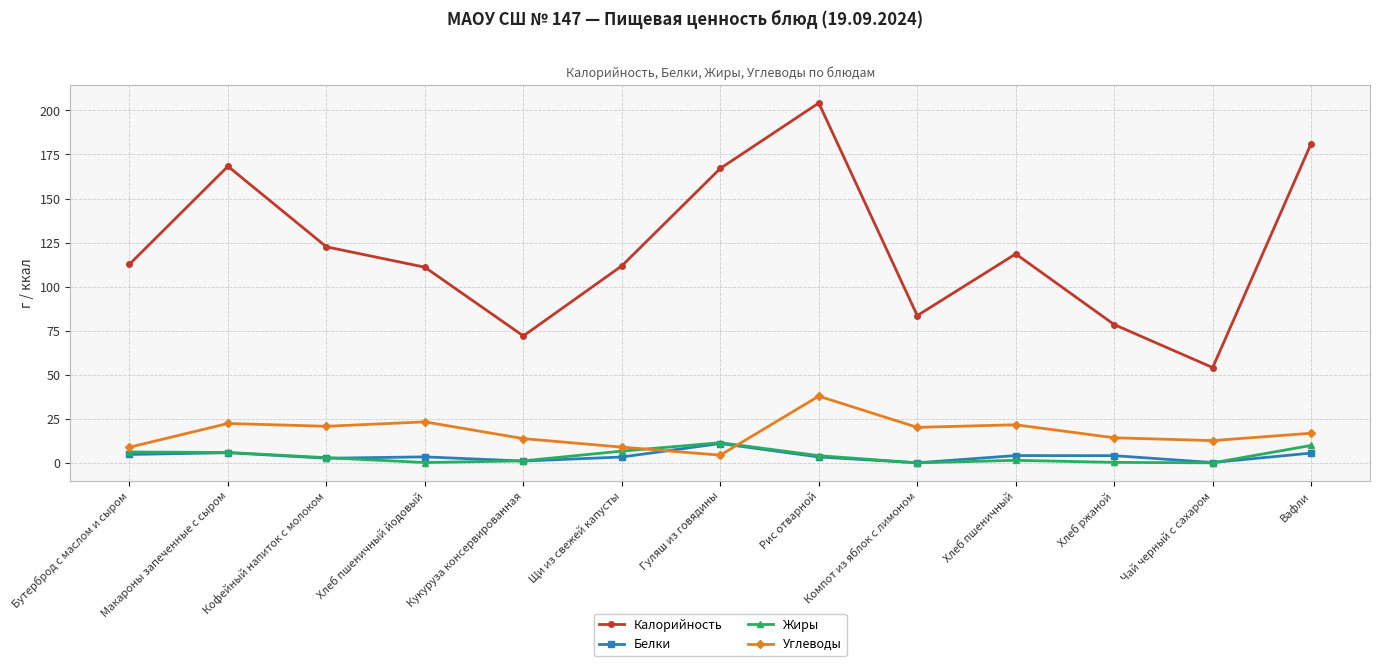

Which series has the largest total across all categories?

Калорийность